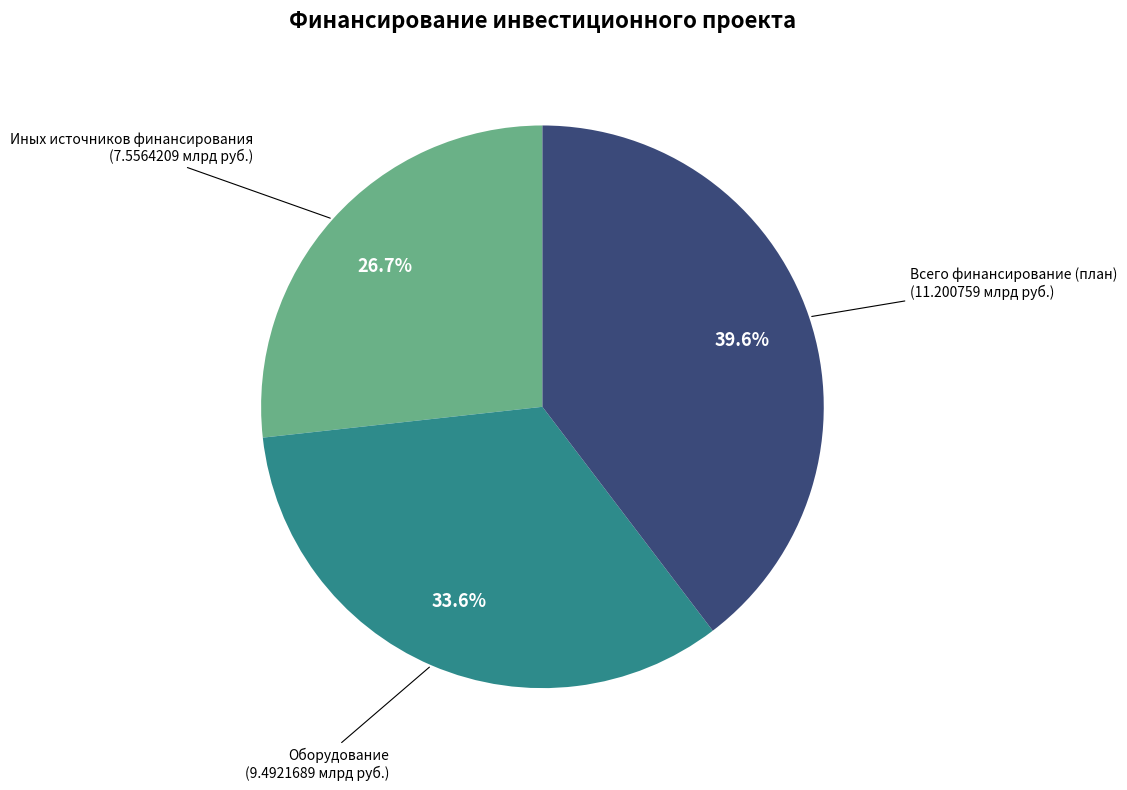

Approximately how many times larger is the value at Иных источников финансирования compared to Оборудование?

0.8